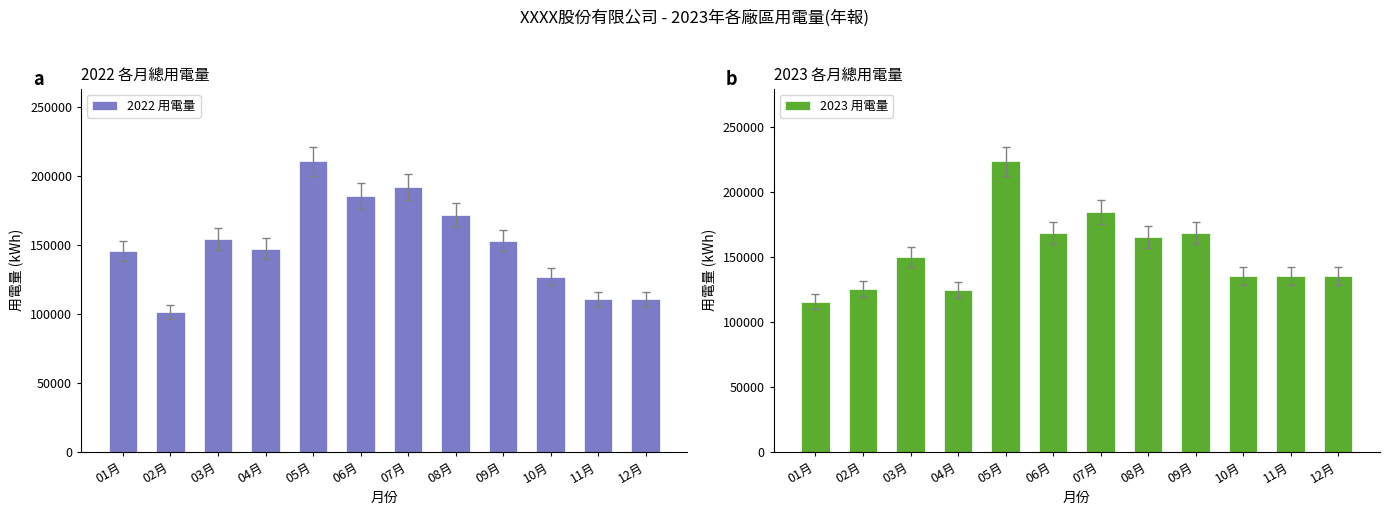

Is the value of 2022 用電量 at 03月 greater than the value of 2023 用電量 at 10月?

Yes